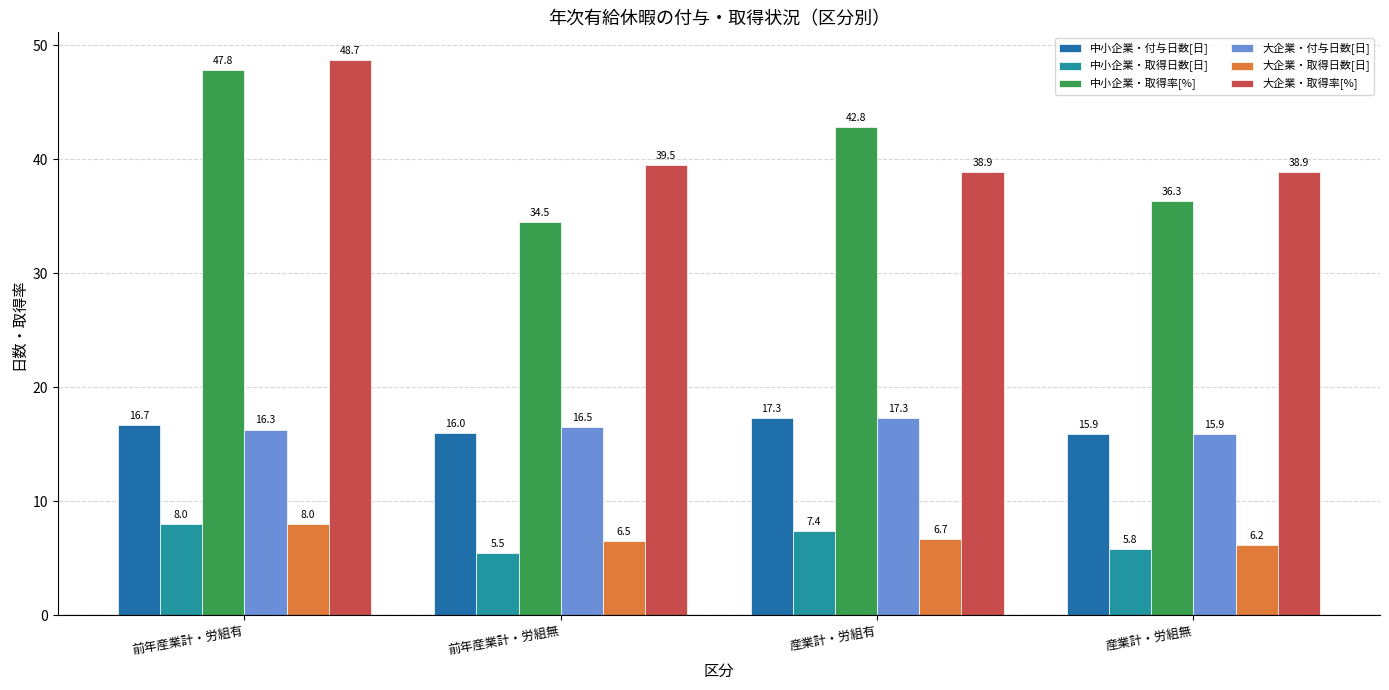

How many groups of bars are there?

4